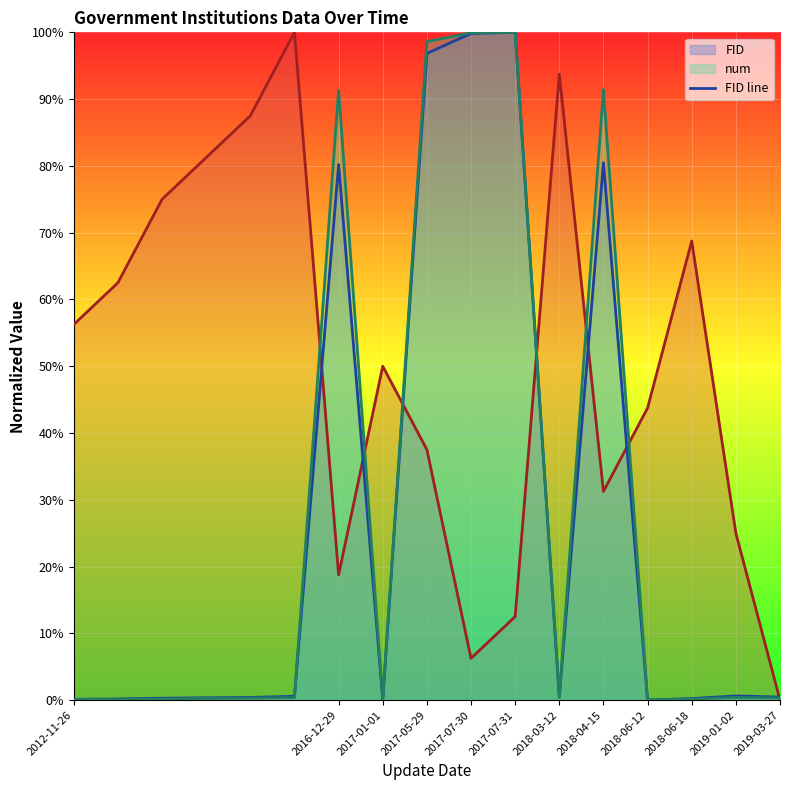

What is the maximum value for num line?

100.0